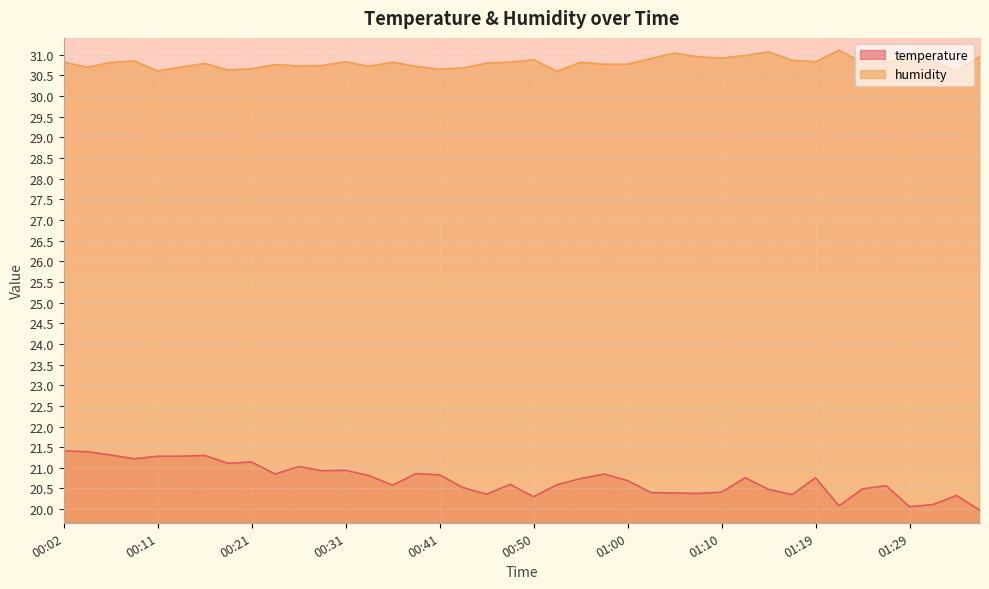

List the series in order of their overall mean, lowest first.

temperature, humidity